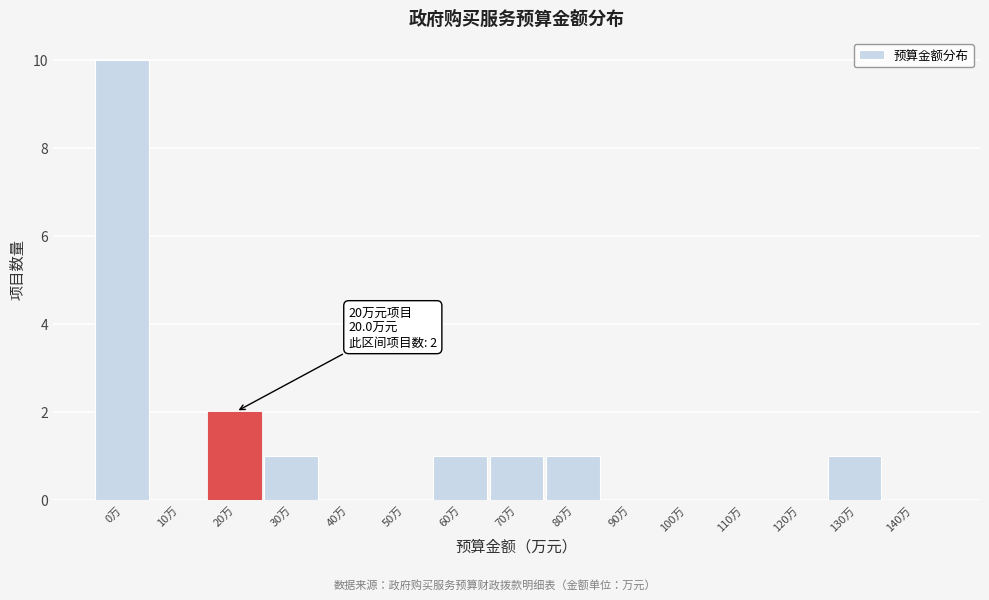

Reading left to right, extract all data points from this chart.

0万=10	10万=0	20万=2	30万=1	40万=0	50万=0	60万=1	70万=1	80万=1	90万=0	100万=0	110万=0	120万=0	130万=1	140万=0